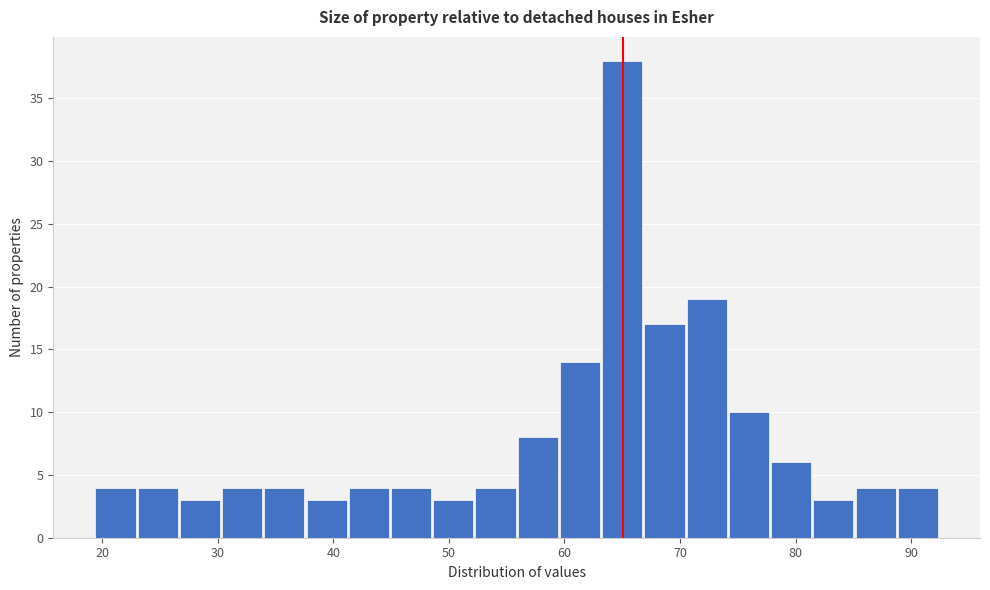

Read against the x-axis, roughly where is the centre of the tallest bar?

65